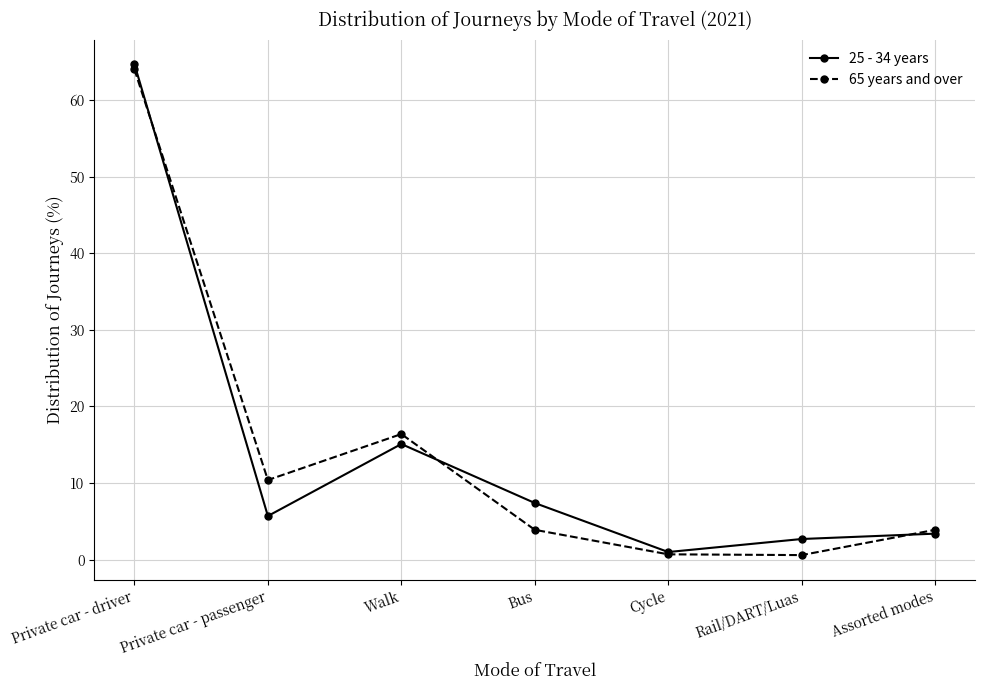

Rank the series by their maximum value, from lowest to highest.

65 years and over, 25 - 34 years